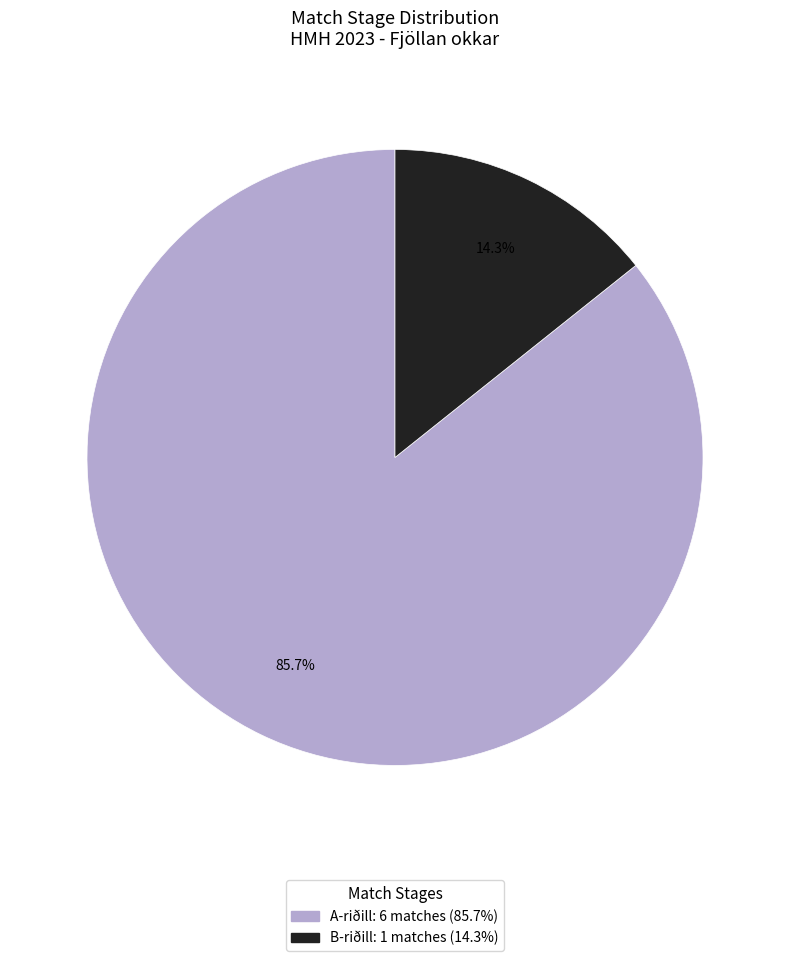

Is there a majority slice in this chart?

Yes